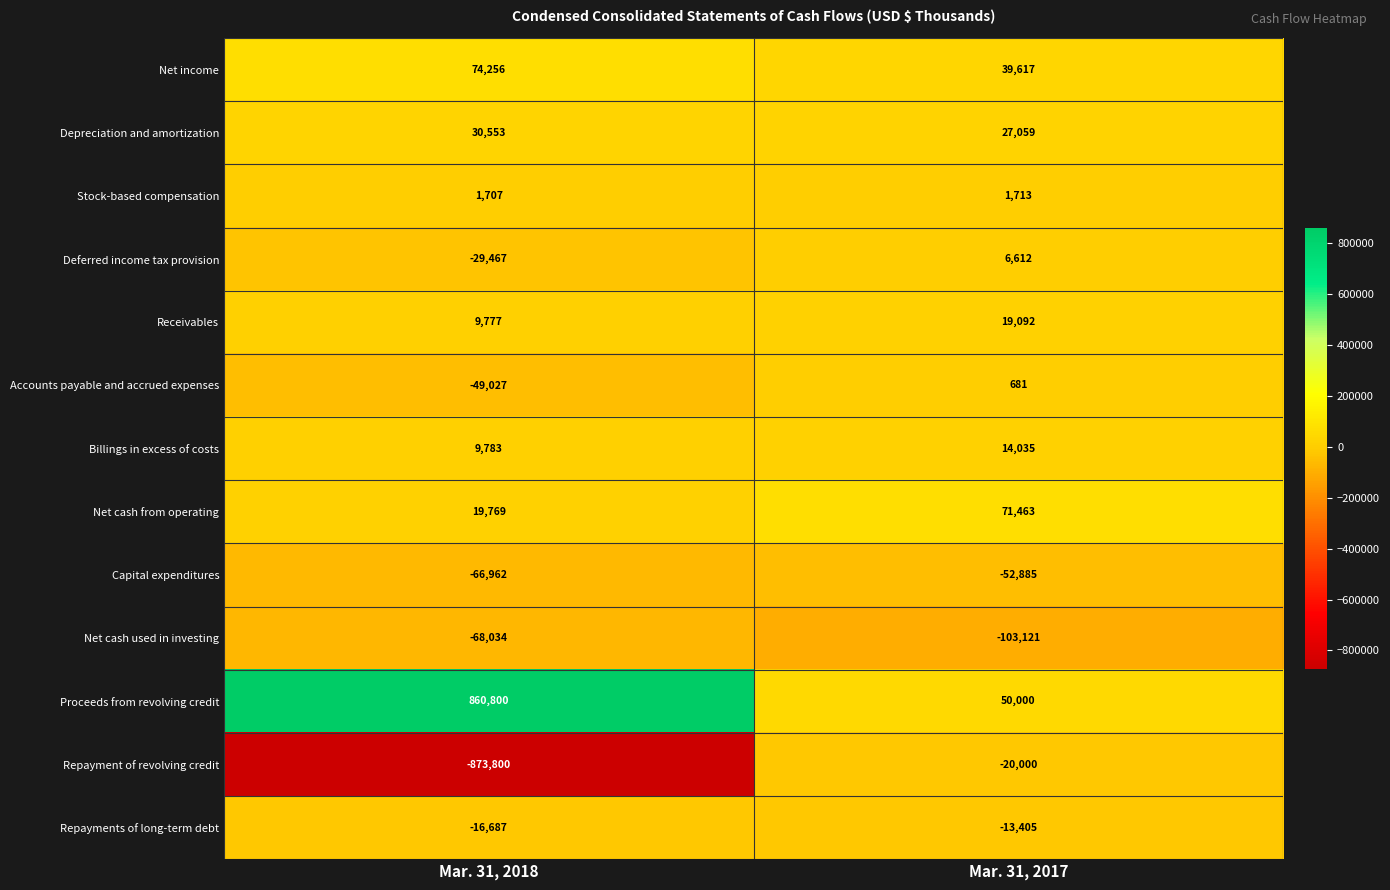

Reading right to left, extract all data points from this chart.

Net income: Mar. 31, 2017=39617	Mar. 31, 2018=74256
Depreciation and amortization: Mar. 31, 2017=27059	Mar. 31, 2018=30553
Stock-based compensation: Mar. 31, 2017=1713	Mar. 31, 2018=1707
Deferred income tax provision: Mar. 31, 2017=6612	Mar. 31, 2018=-29467
Receivables: Mar. 31, 2017=19092	Mar. 31, 2018=9777
Accounts payable and accrued expenses: Mar. 31, 2017=681	Mar. 31, 2018=-49027
Billings in excess of costs: Mar. 31, 2017=14035	Mar. 31, 2018=9783
Net cash from operating: Mar. 31, 2017=71463	Mar. 31, 2018=19769
Capital expenditures: Mar. 31, 2017=-52885	Mar. 31, 2018=-66962
Net cash used in investing: Mar. 31, 2017=-103121	Mar. 31, 2018=-68034
Proceeds from revolving credit: Mar. 31, 2017=50000	Mar. 31, 2018=860800
Repayment of revolving credit: Mar. 31, 2017=-20000	Mar. 31, 2018=-873800
Repayments of long-term debt: Mar. 31, 2017=-13405	Mar. 31, 2018=-16687